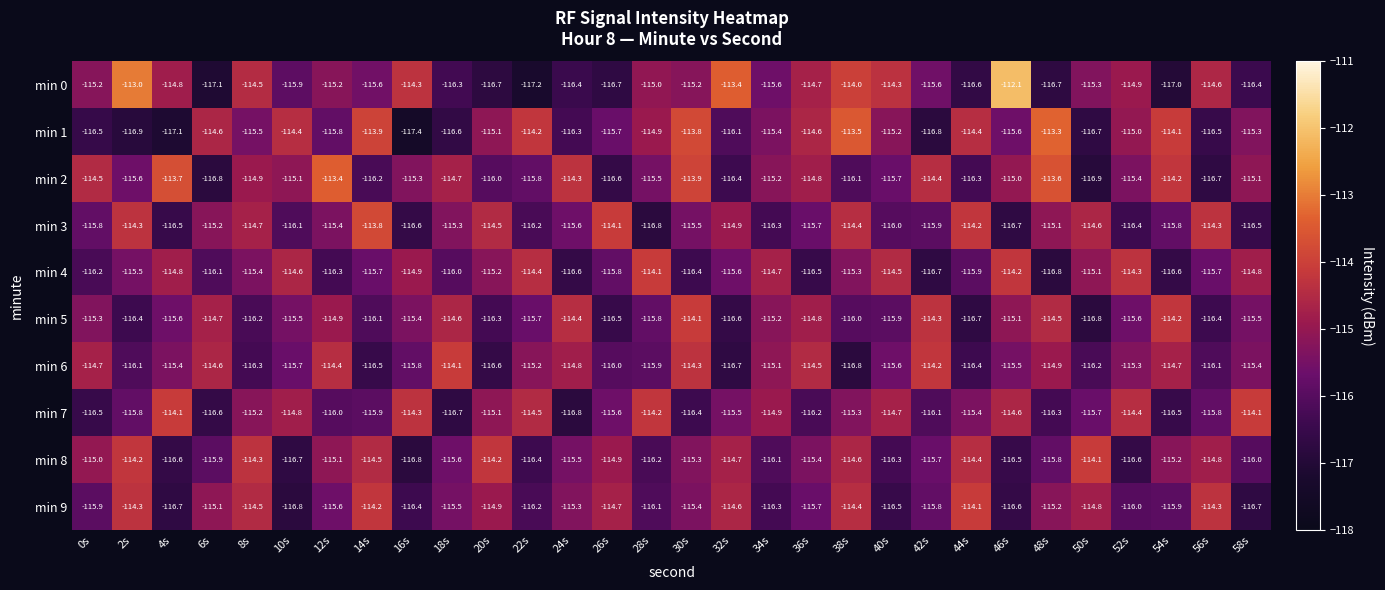

What is the smallest value displayed?

-117.4